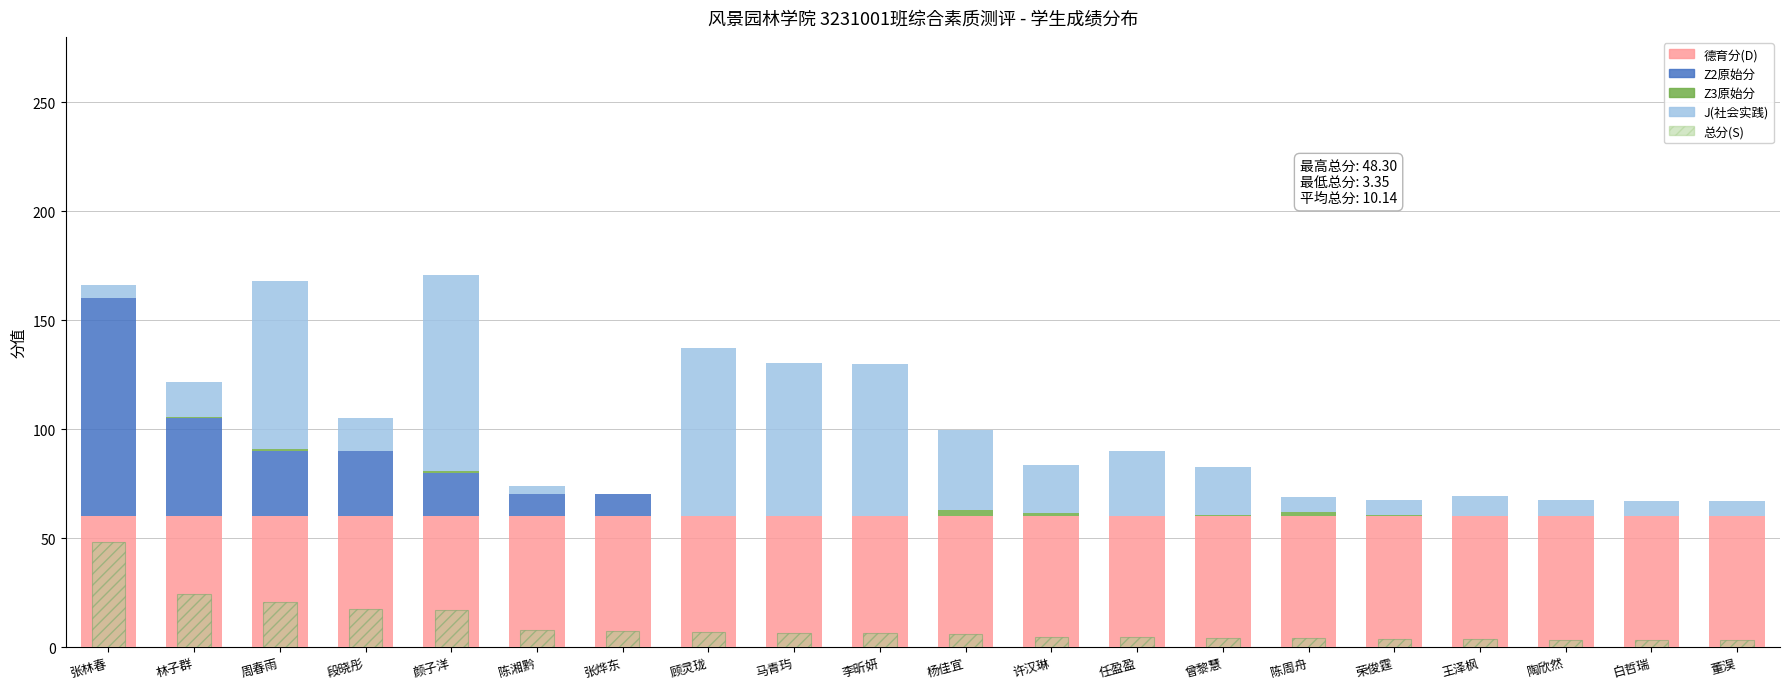

What is the difference between the Z2原始分 values at 荣俊霆 and 陈湘黔?

10.0